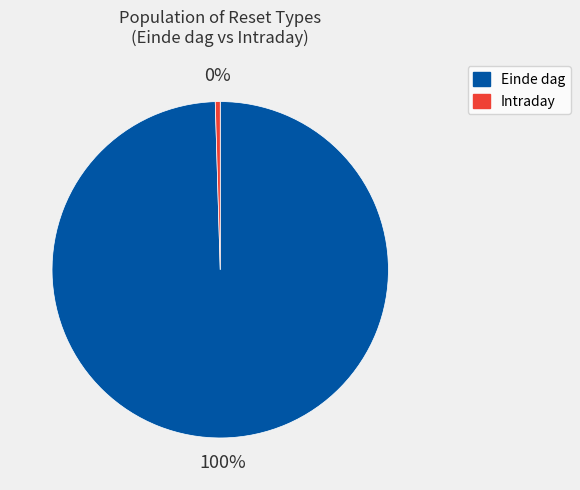

What is the majority slice?

Einde dag